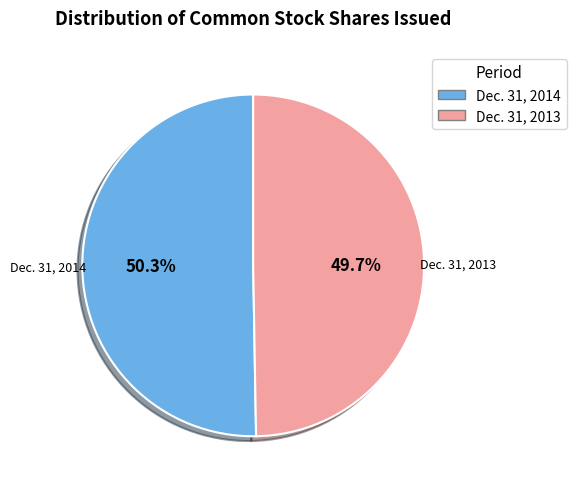

Is there a majority slice in this chart?

Yes